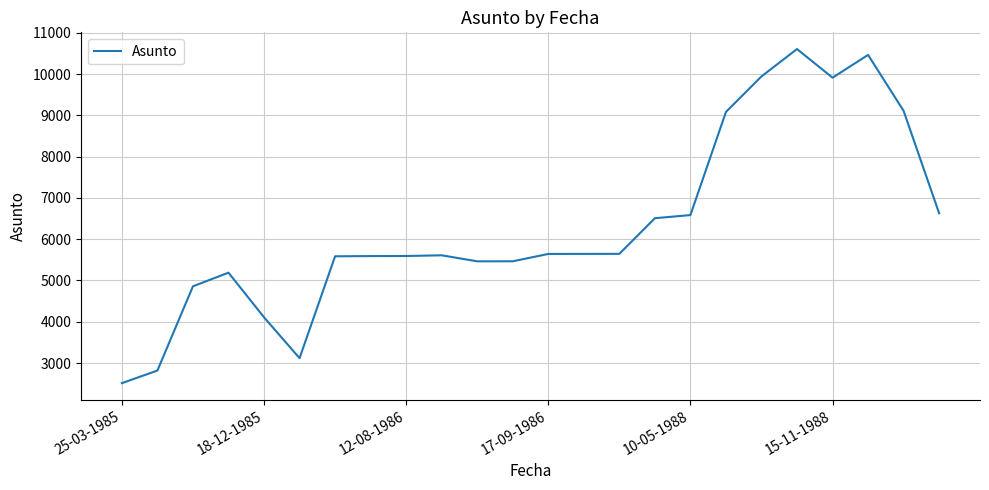

What is the greatest value displayed?

10605